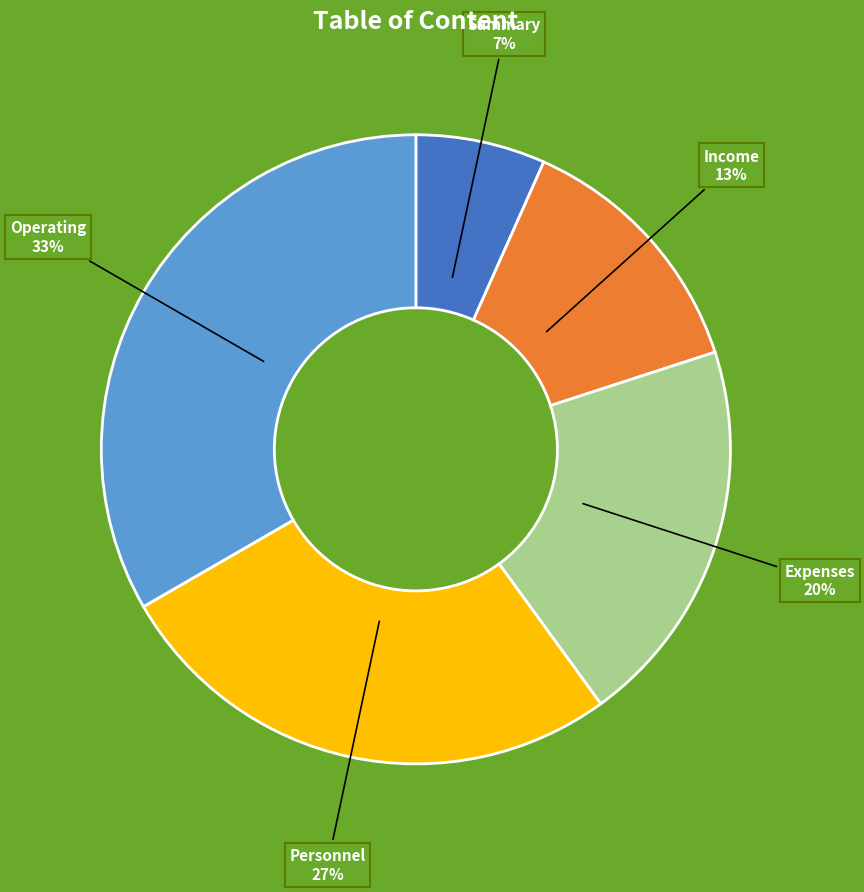

To the nearest percent, what is the difference between the Income and Operating slice percentages?

20%